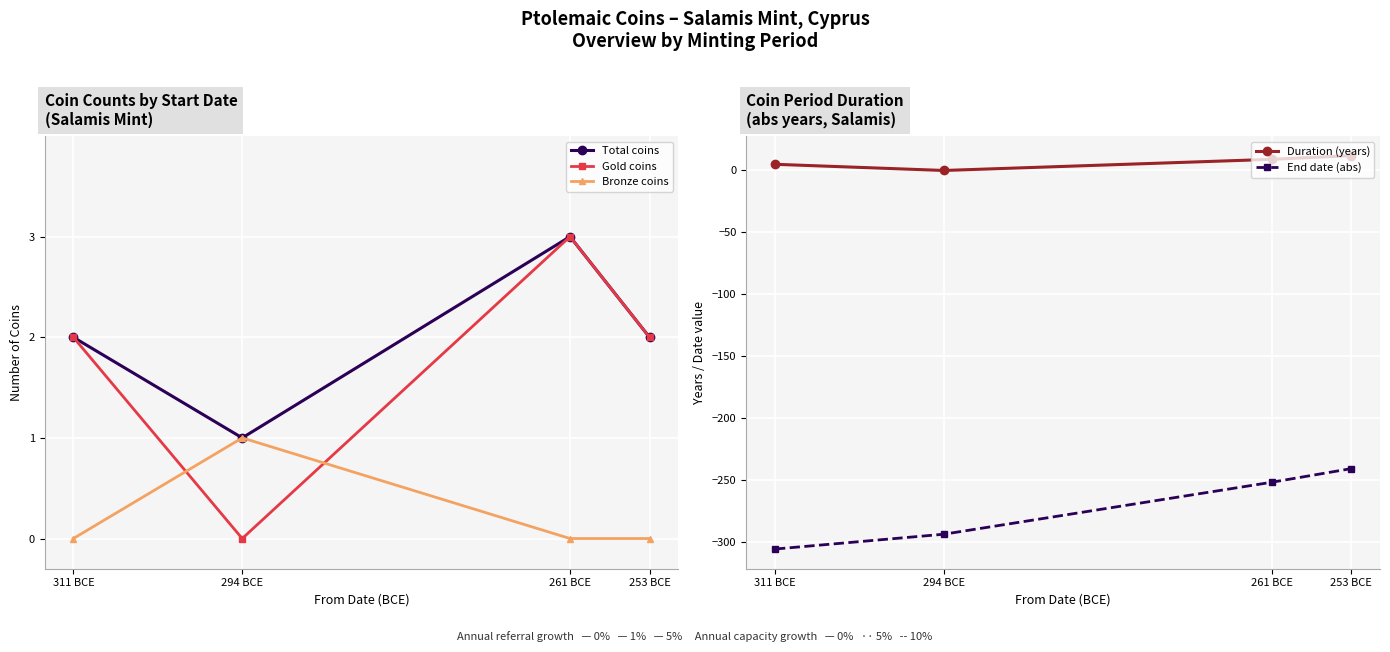

What is the difference between the maximum and minimum values in the Total coins series?

2